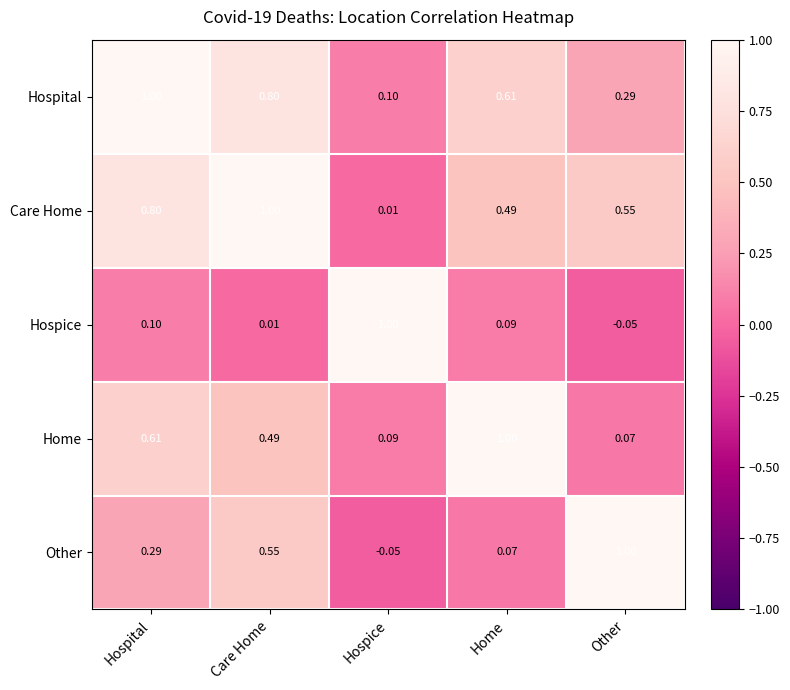

Which series has the largest total across all categories?

Care Home